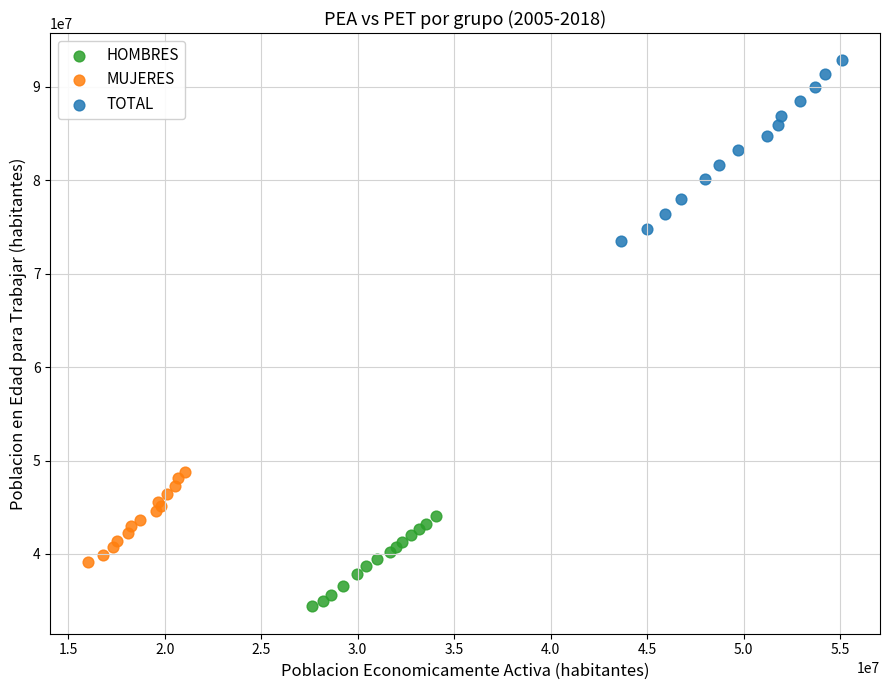

Which series reaches the minimum Y coordinate?

HOMBRES